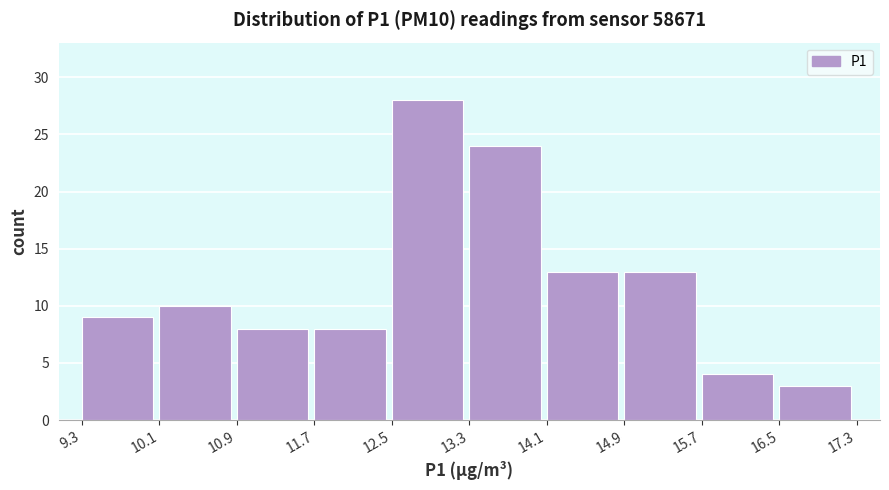

What is the height of the bar covering 9.3 to 10.1 on the x-axis? The values are not printed on the chart, so give them approximately, as read against the axis.

9